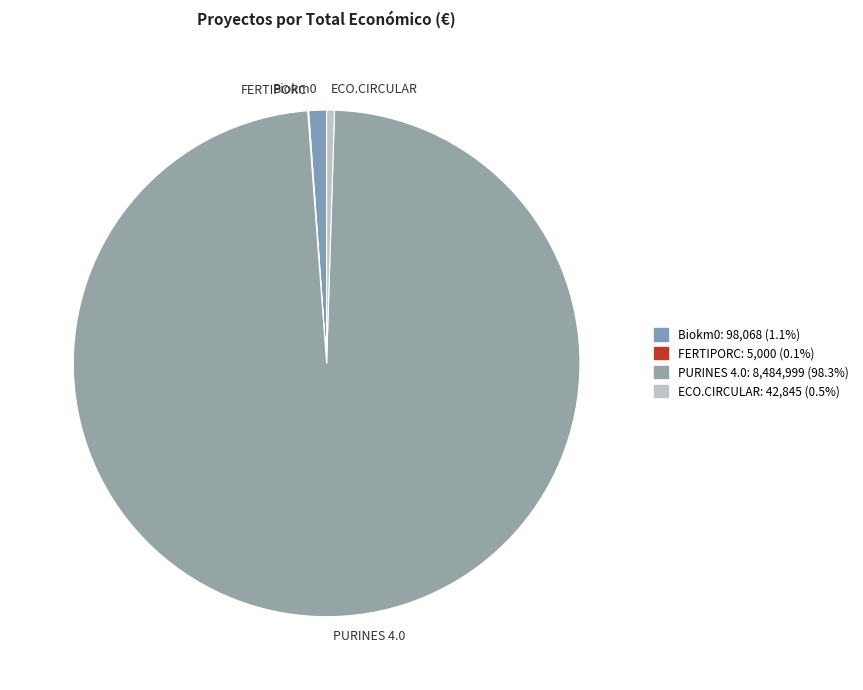

What is the ratio of the value at Biokm0 to the value at ECO.CIRCULAR?

2.3